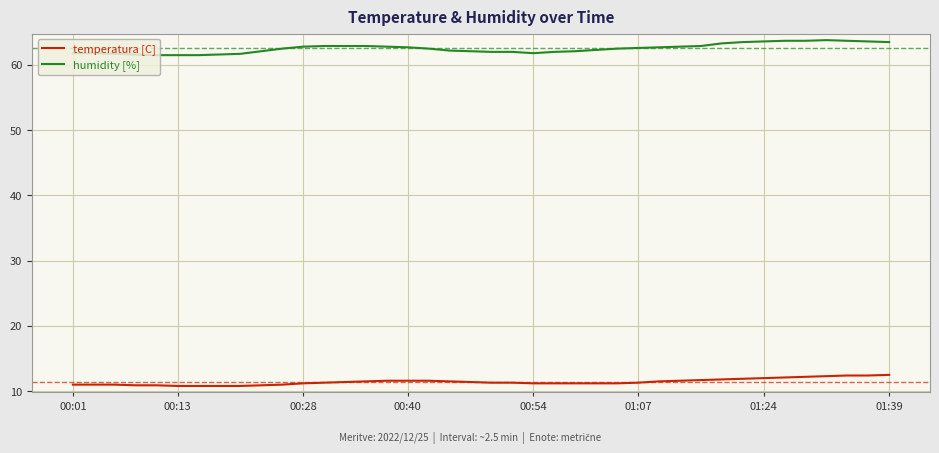

True or false: humidity [%] and temperatura [C] cross at least once.

False